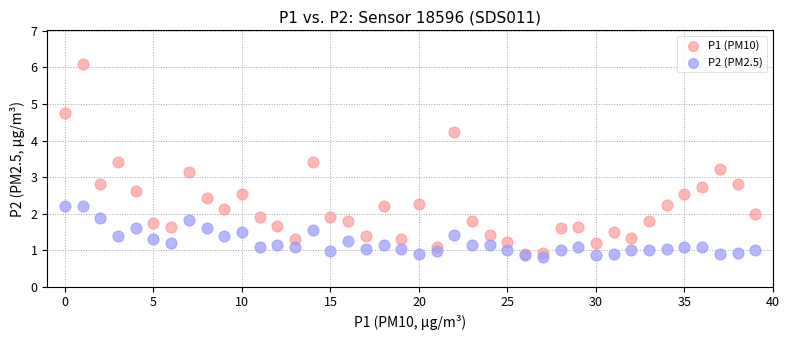

What are all the series names shown in the legend?

P1 (PM10), P2 (PM2.5)